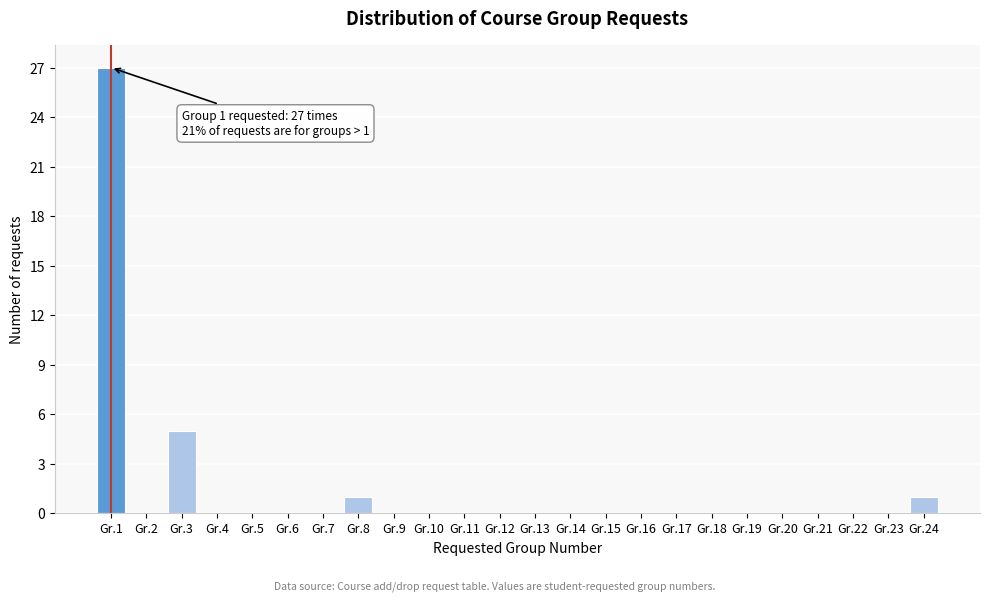

Reading left to right, extract all data points from this chart.

Gr.1=27	Gr.2=0	Gr.3=5	Gr.4=0	Gr.5=0	Gr.6=0	Gr.7=0	Gr.8=1	Gr.9=0	Gr.10=0	Gr.11=0	Gr.12=0	Gr.13=0	Gr.14=0	Gr.15=0	Gr.16=0	Gr.17=0	Gr.18=0	Gr.19=0	Gr.20=0	Gr.21=0	Gr.22=0	Gr.23=0	Gr.24=1